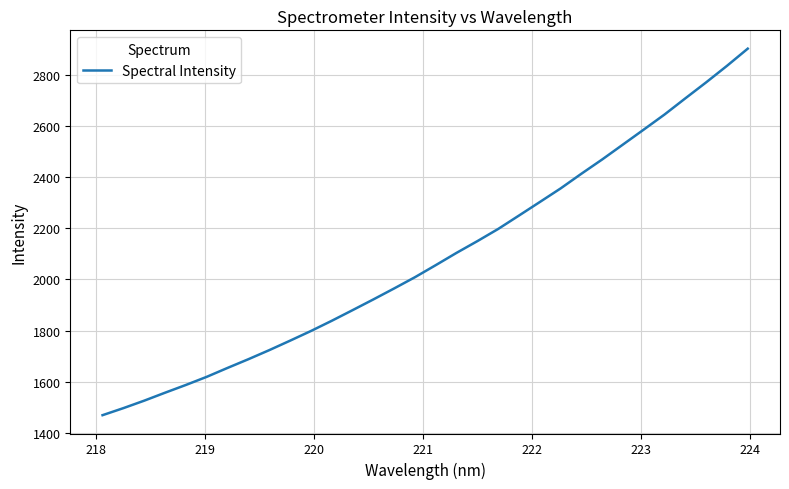

True or false: the data has more than 1 interior local peaks.

False